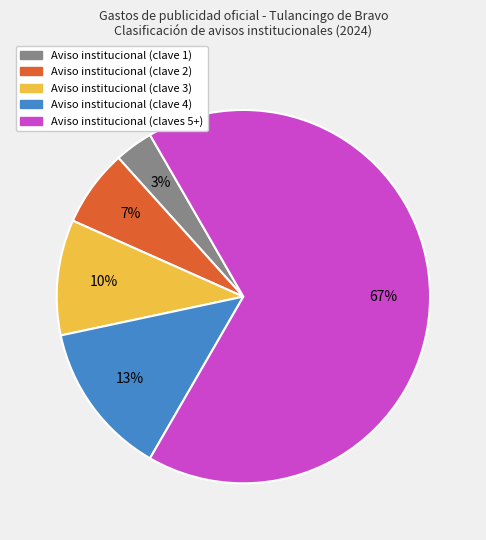

To the nearest percent, what is the combined percentage of Aviso institucional (clave 4) and Aviso institucional (clave 2)?

20%